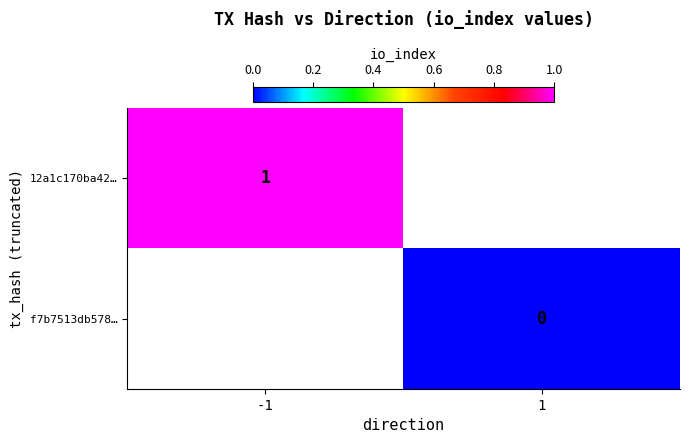

At which label does f7b7513db578… reach its peak?

-1